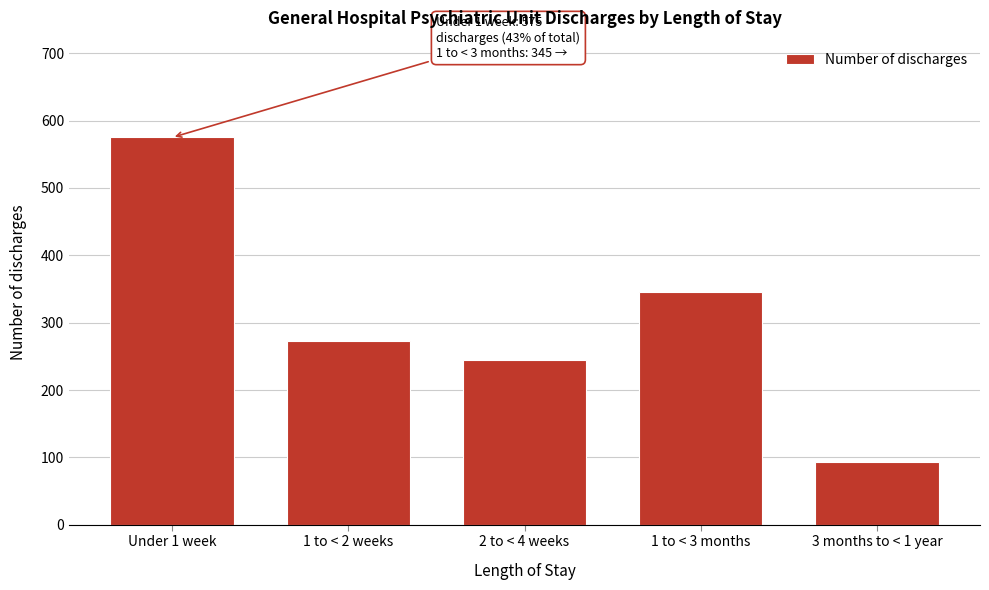

Reading left to right, what are all the values shown in this chart?

Under 1 week=575	1 to < 2 weeks=273	2 to < 4 weeks=245	1 to < 3 months=345	3 months to < 1 year=93